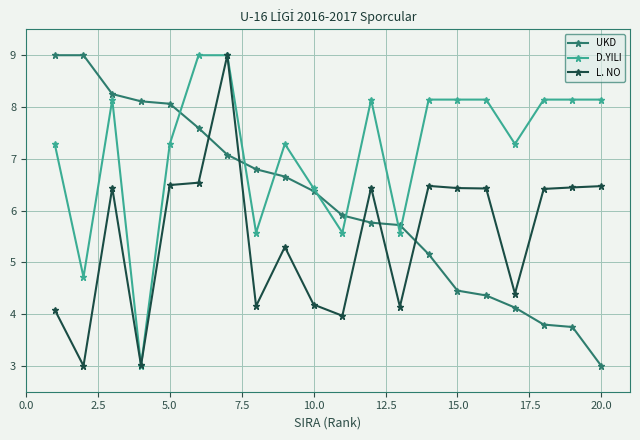

At how many categories does at least one series exceed 7?

16